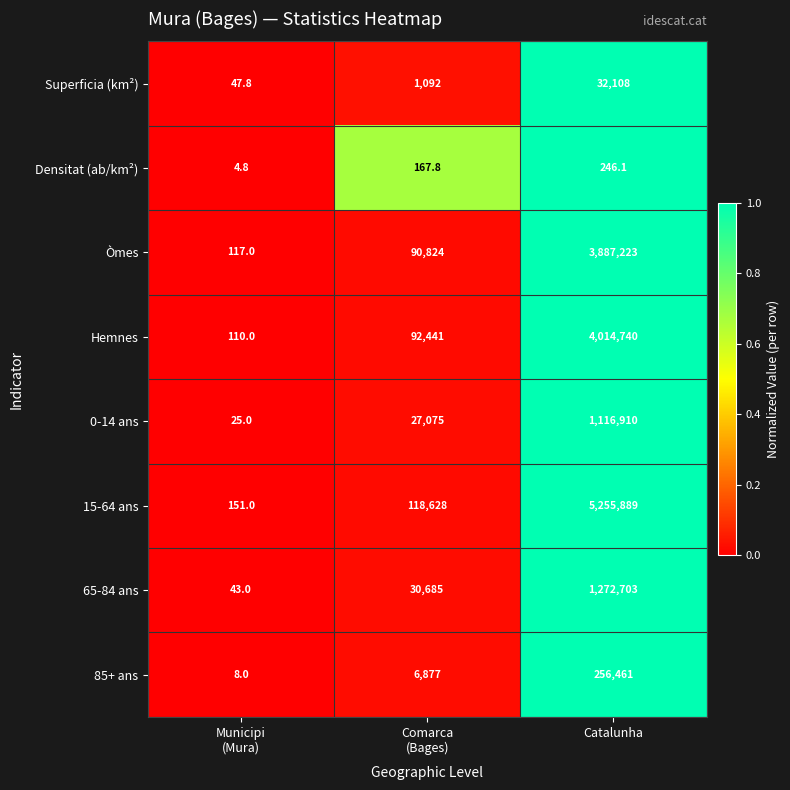

Which series has the widest spread of values?

15-64 ans